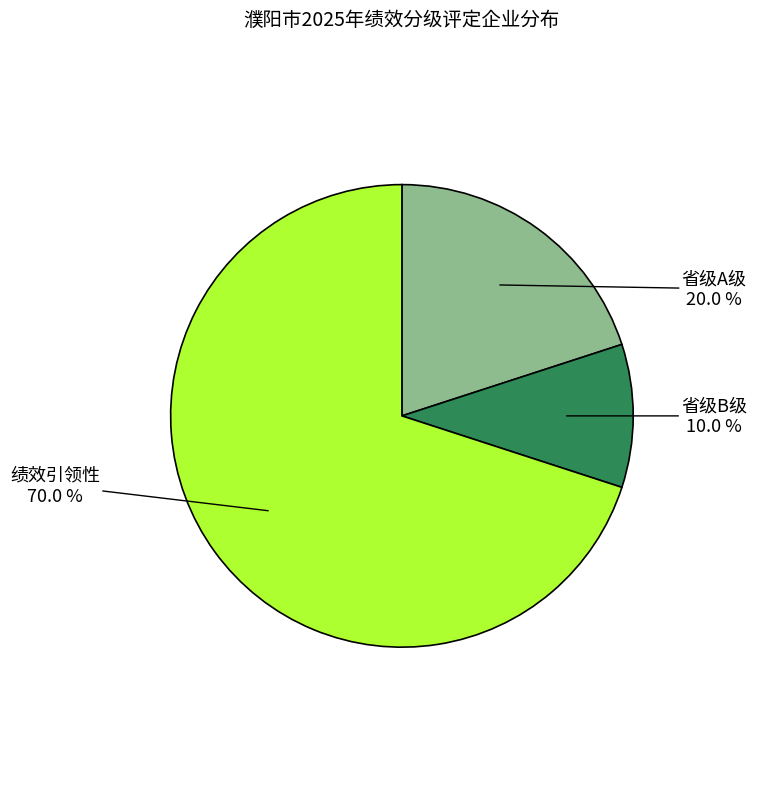

What is the ratio of the value at 省级B级 to the value at 绩效引领性?

0.1